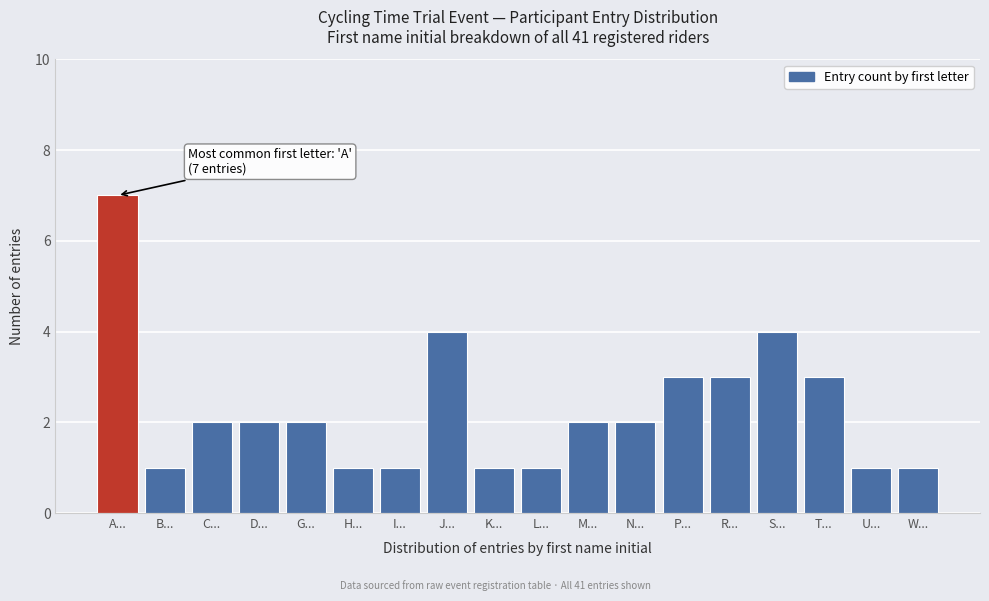

Reading left to right, transcribe all the data shown in this chart.

A...=7	B...=1	C...=2	D...=2	G...=2	H...=1	I...=1	J...=4	K...=1	L...=1	M...=2	N...=2	P...=3	R...=3	S...=4	T...=3	U...=1	W...=1